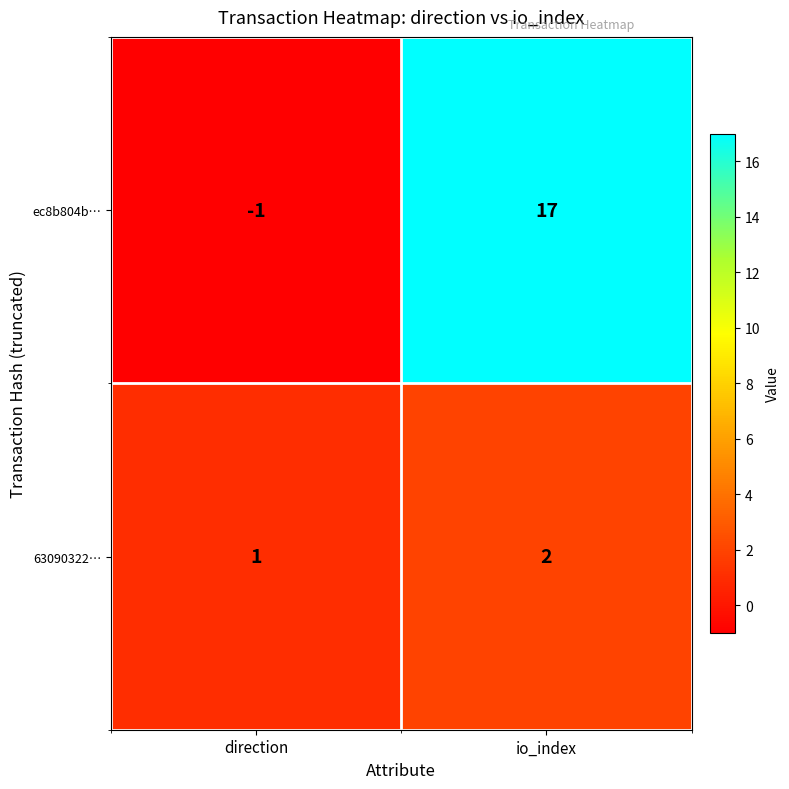

Reading left to right, transcribe all the data shown in this chart.

ec8b804b…: -1	17
63090322…: 1	2